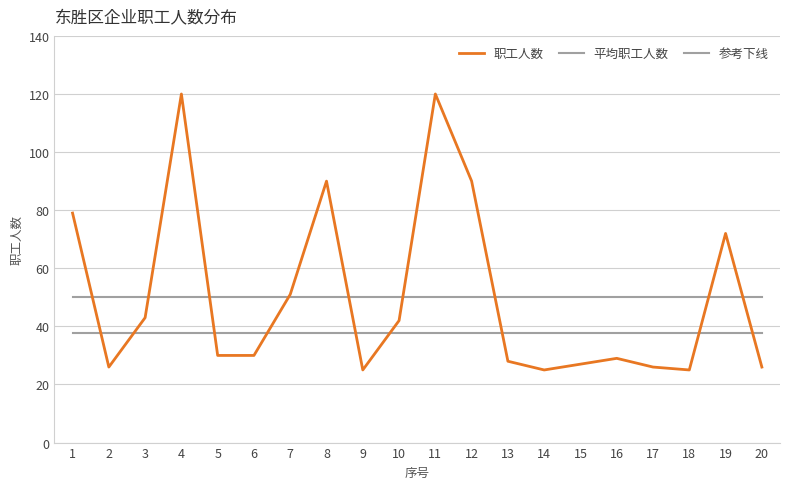

What is the difference between the maximum and second lowest values in the 职工人数 series?

95.0